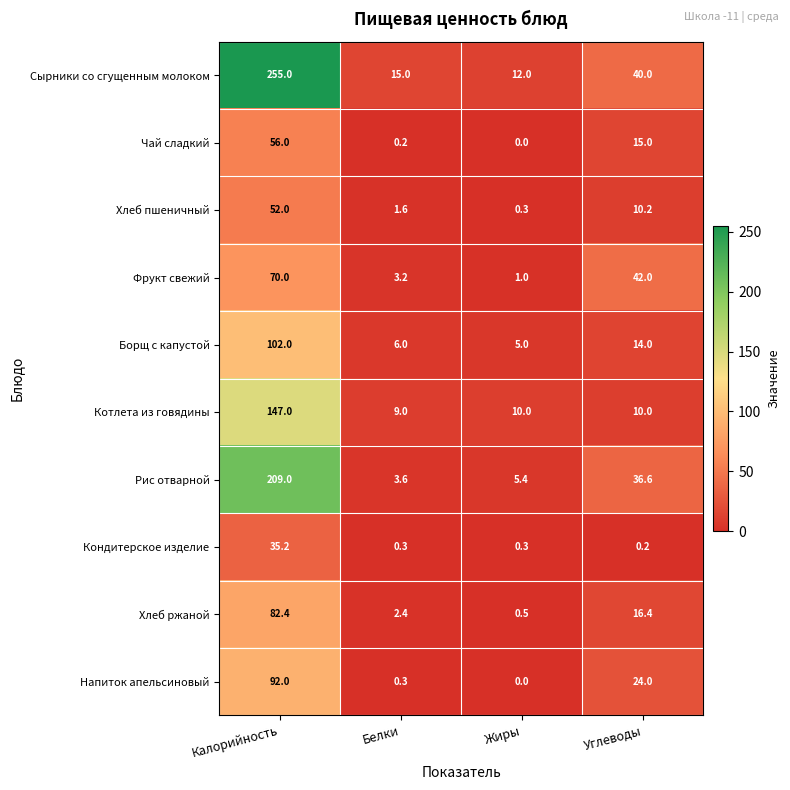

What is the average value of the Кондитерское изделие series?

9.0